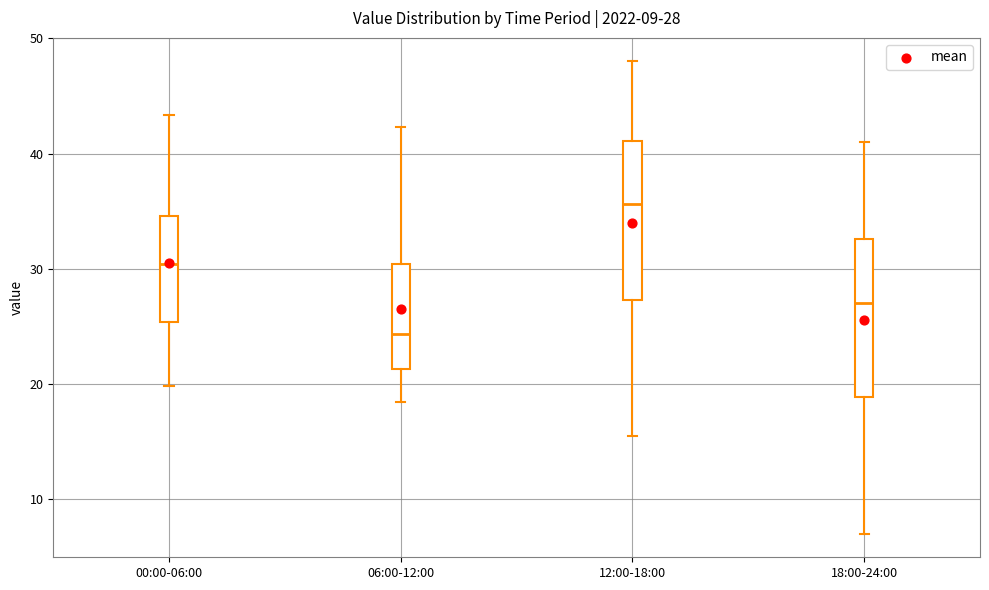

Which box has the highest median line?

12:00-18:00